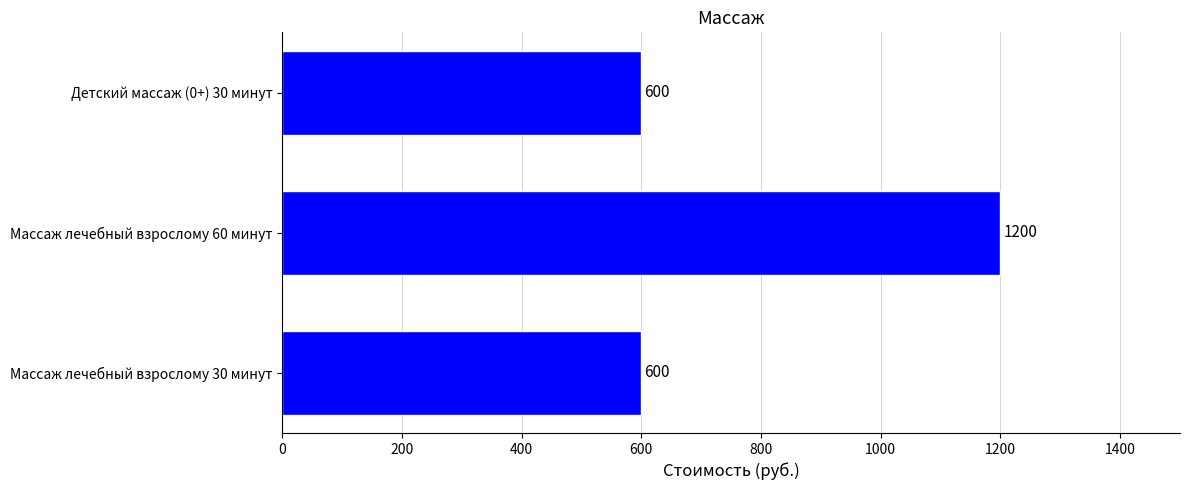

True or false: the data shows 600 at Детский массаж (0+) 30 минут.

True